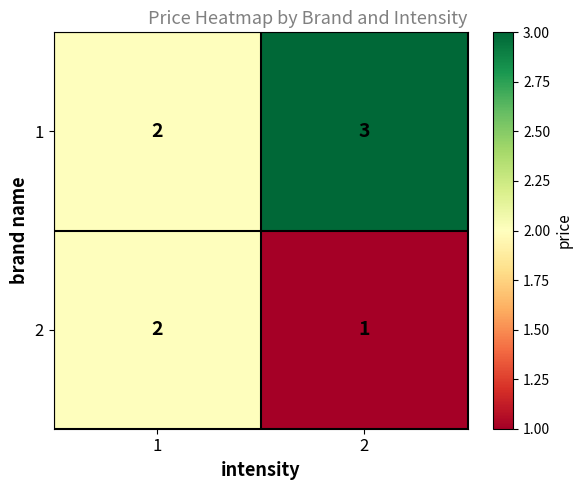

How many distinct data groups are displayed?

2